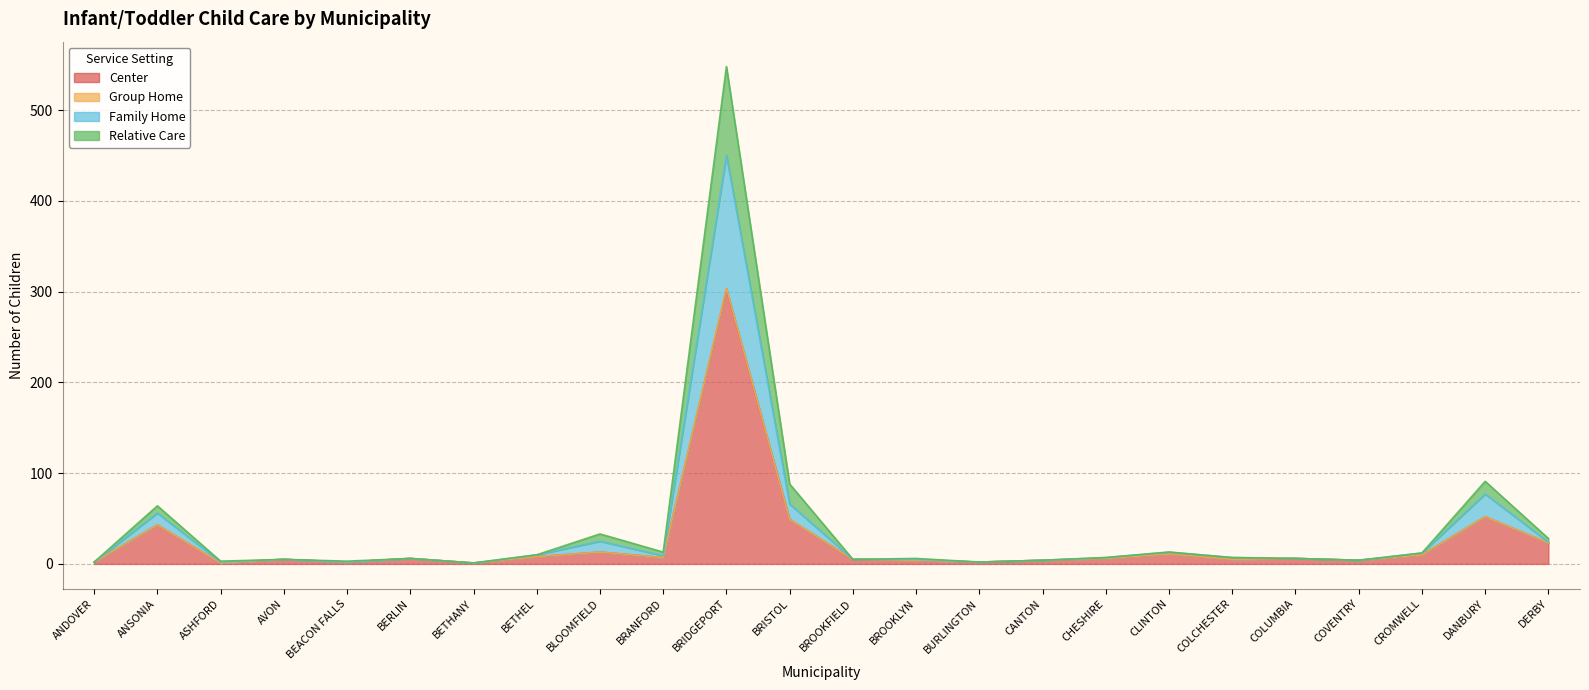

At which label is Relative Care closest to 274?

DANBURY